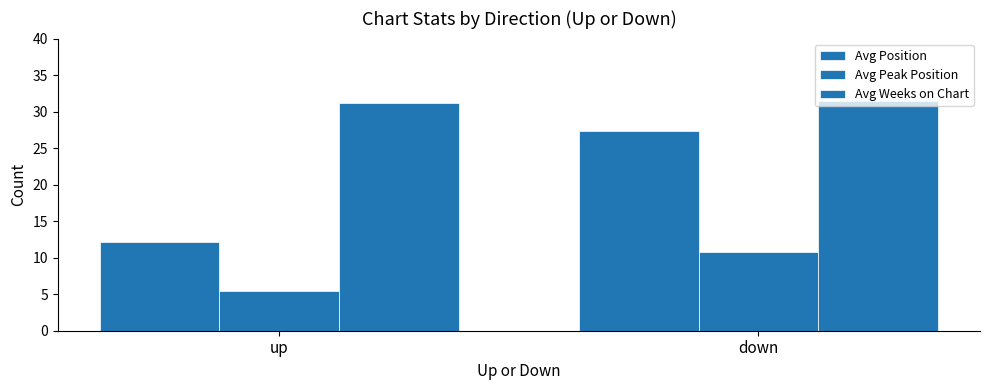

Which category has the highest value across all series?

down